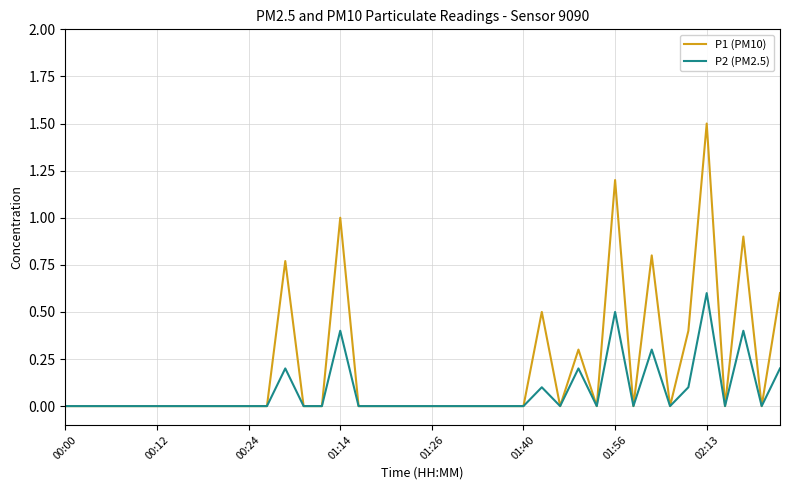

Rank the series by their average value, from highest to lowest.

P1 (PM10), P2 (PM2.5)